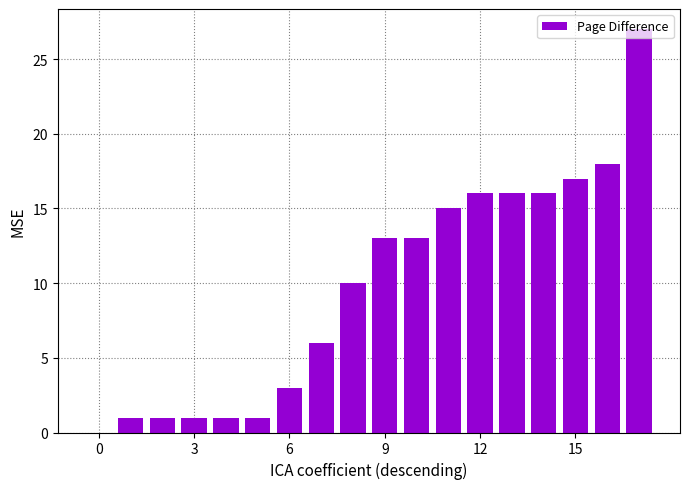

What is the sum of all values?

175